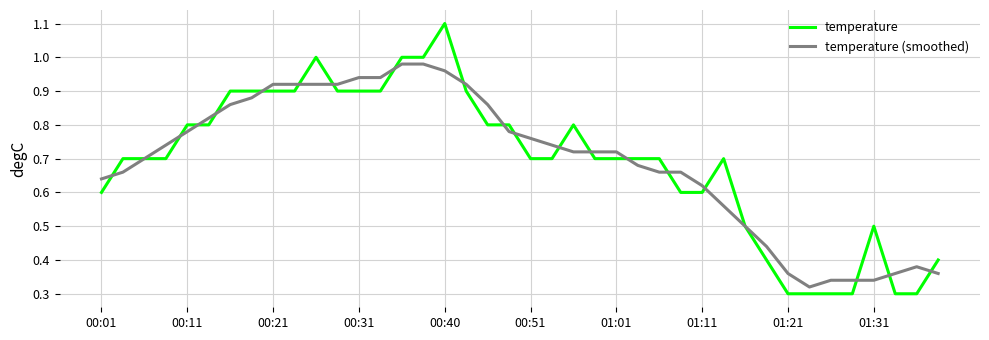

What is the highest value of the temperature series?

1.1